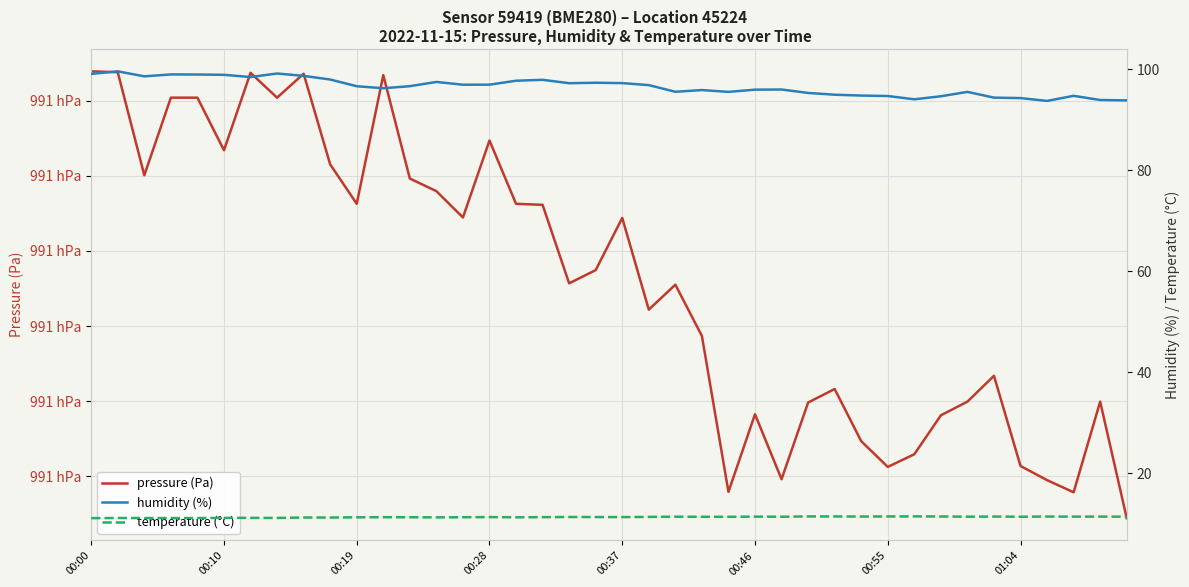

Count the number of categories in the chart.

40